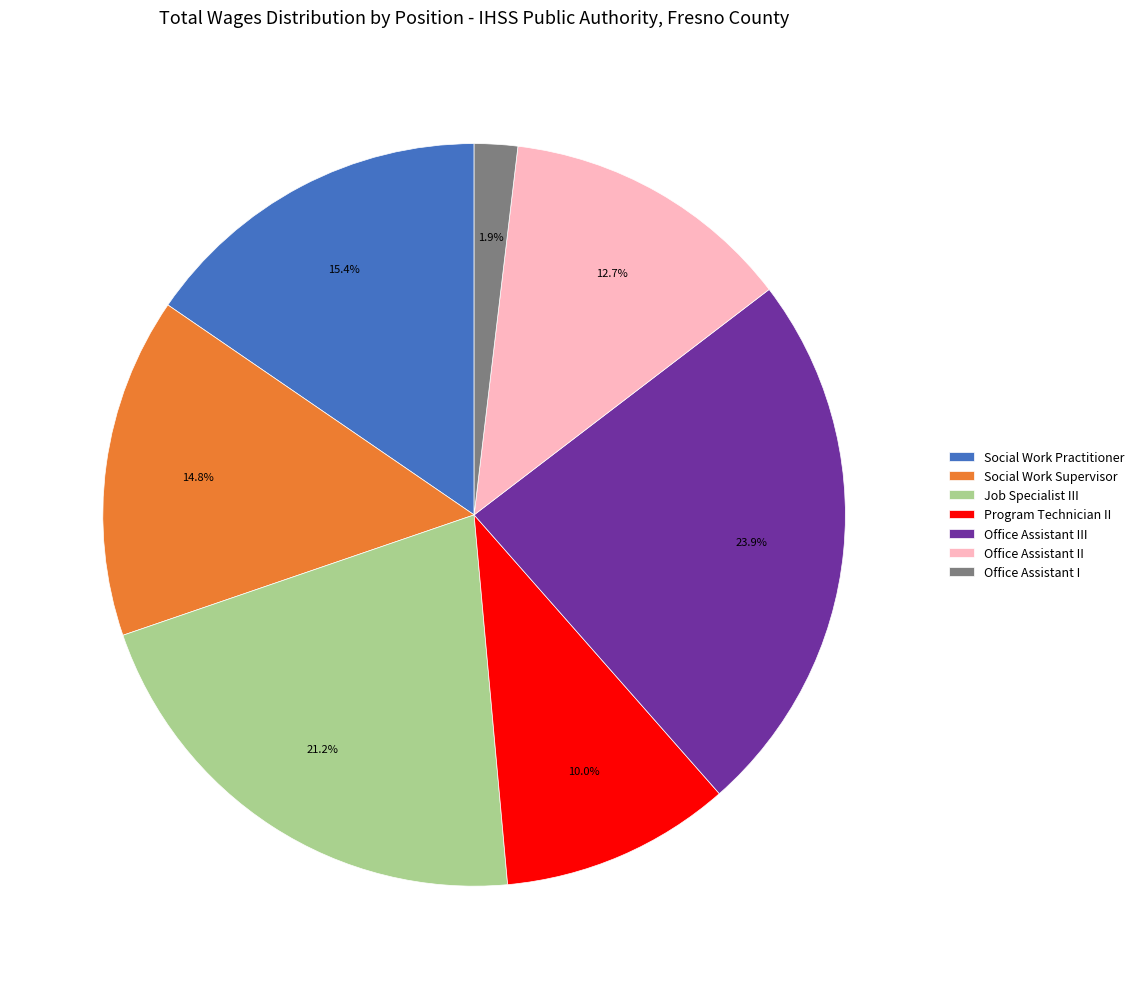

To the nearest percent, what portion does Social Work Practitioner represent?

15%